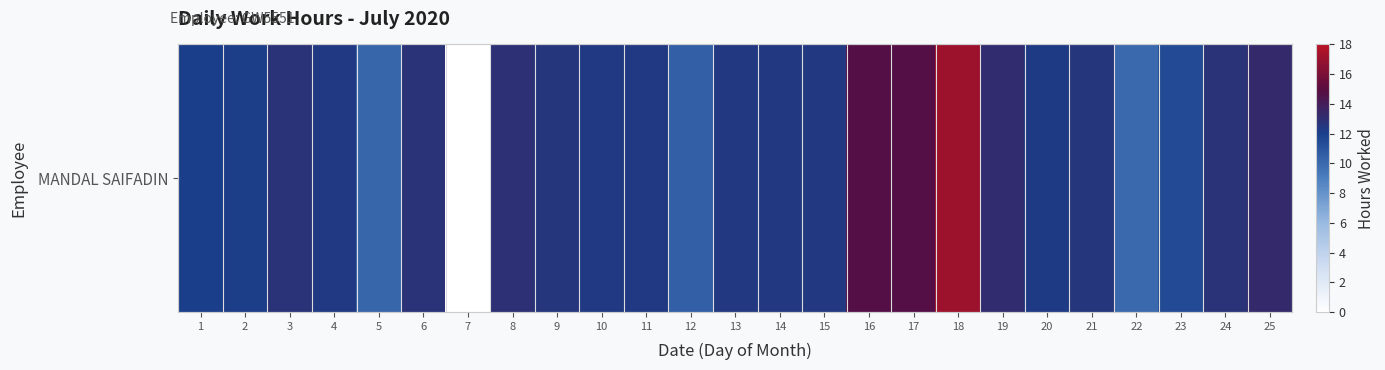

Which category has the lowest value across all series?

7